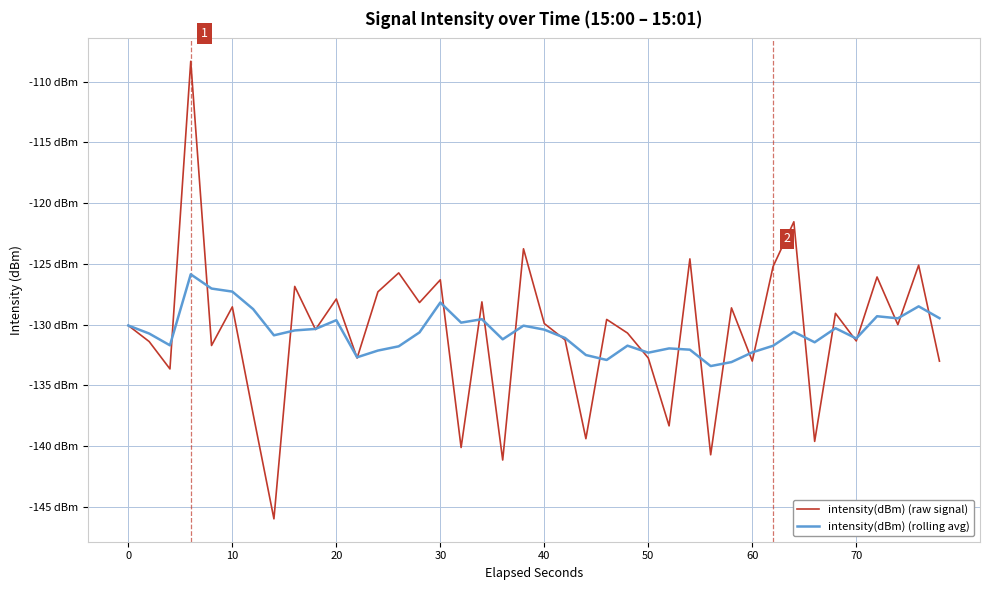

Does the chart display data point markers on the line(s)?

No